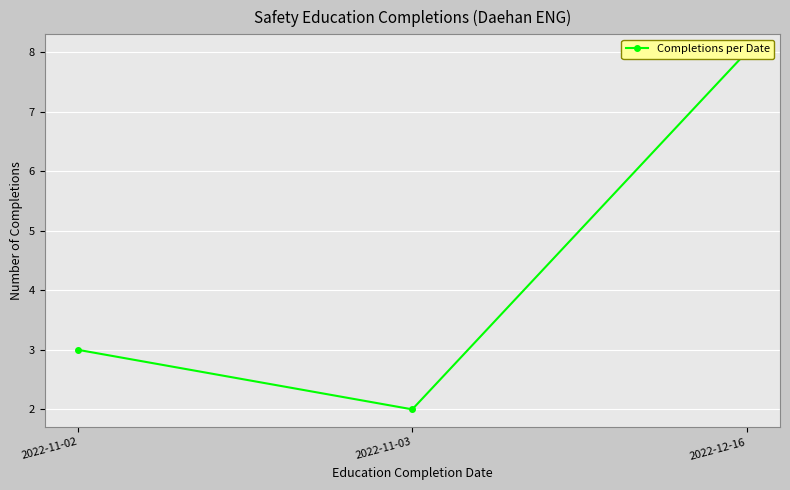

Reading left to right, list all the values displayed in this chart.

3	2	8